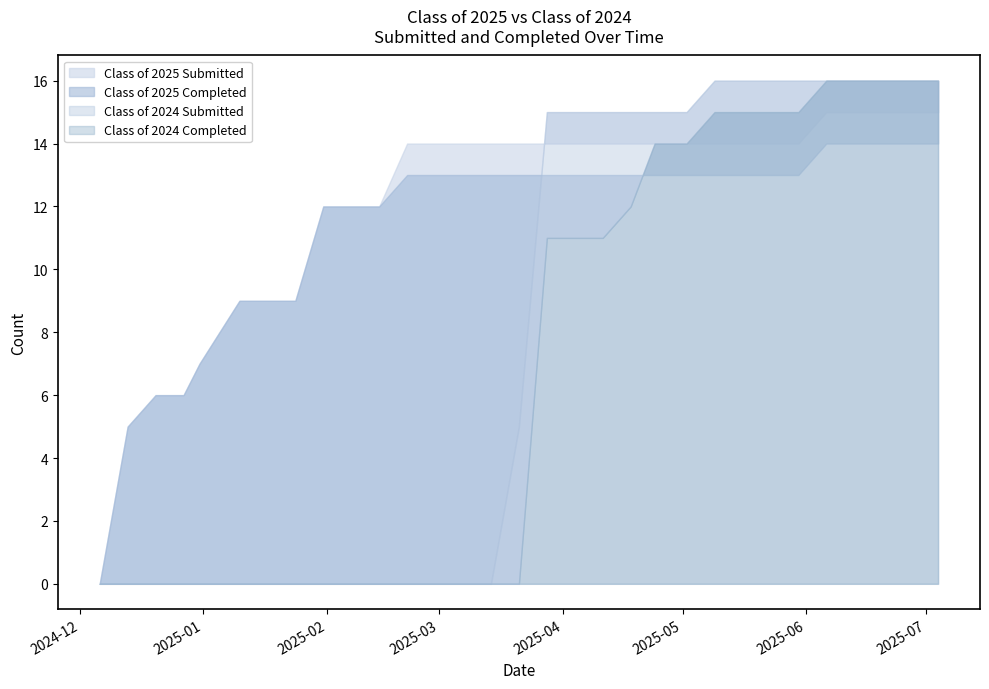

What is the label of the 21st point from the right?

02/14/2025